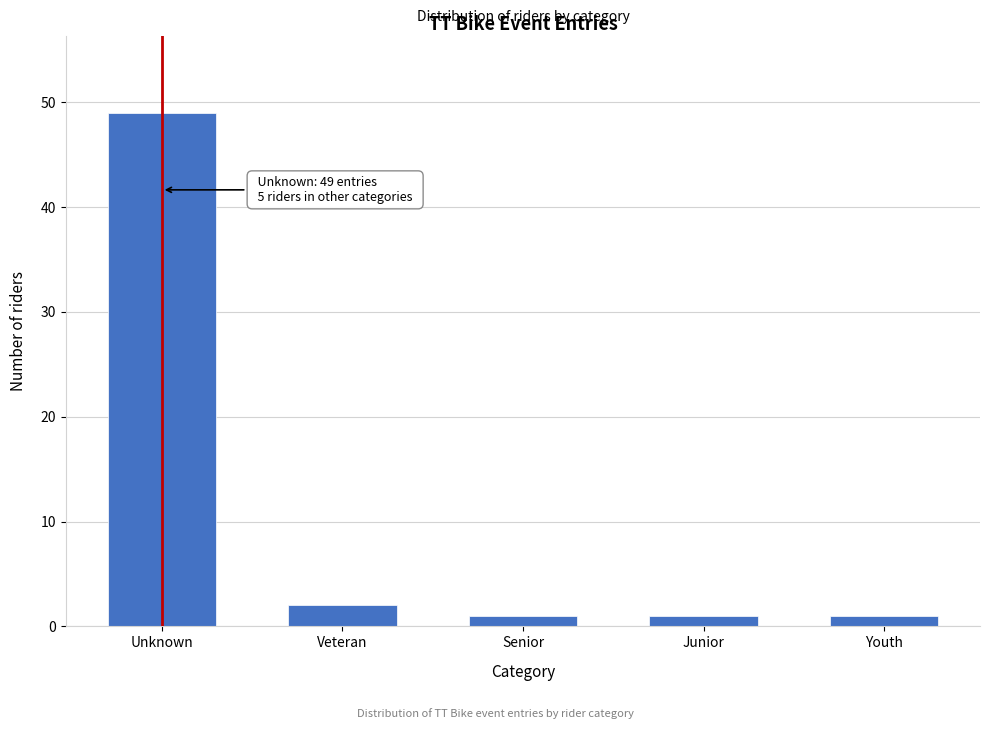

Reading left to right, transcribe all the data shown in this chart.

49	2	1	1	1